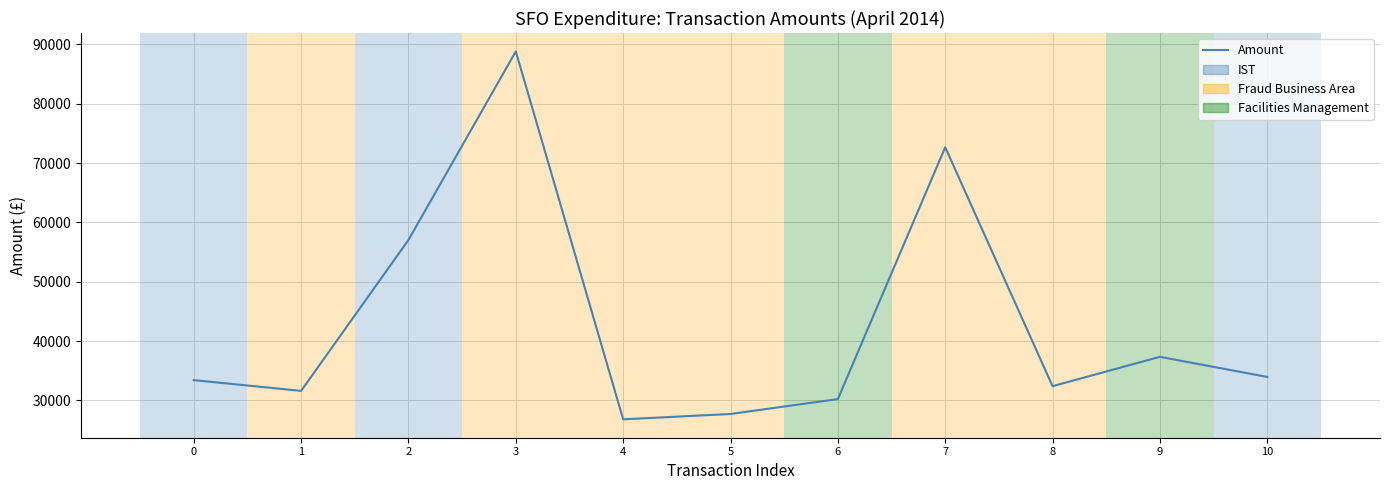

Is it true that the value at 9 is 62345.6?

False